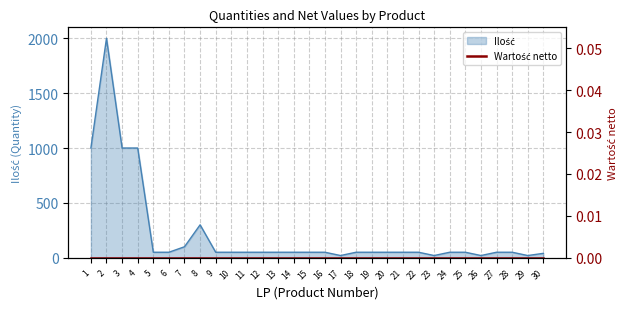

Count the number of categories in the chart.

30